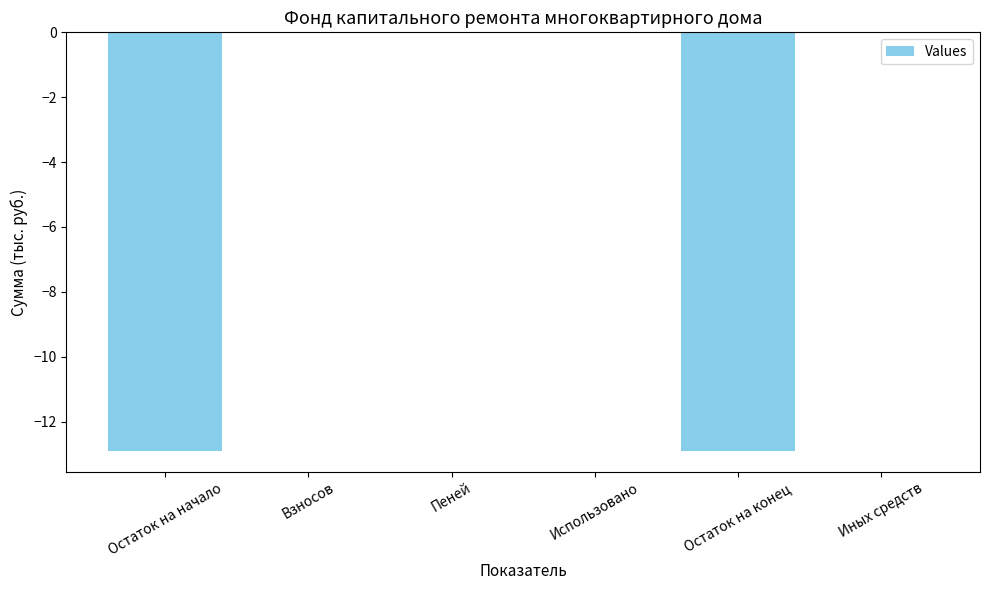

What is the sum of all values?

-25.8